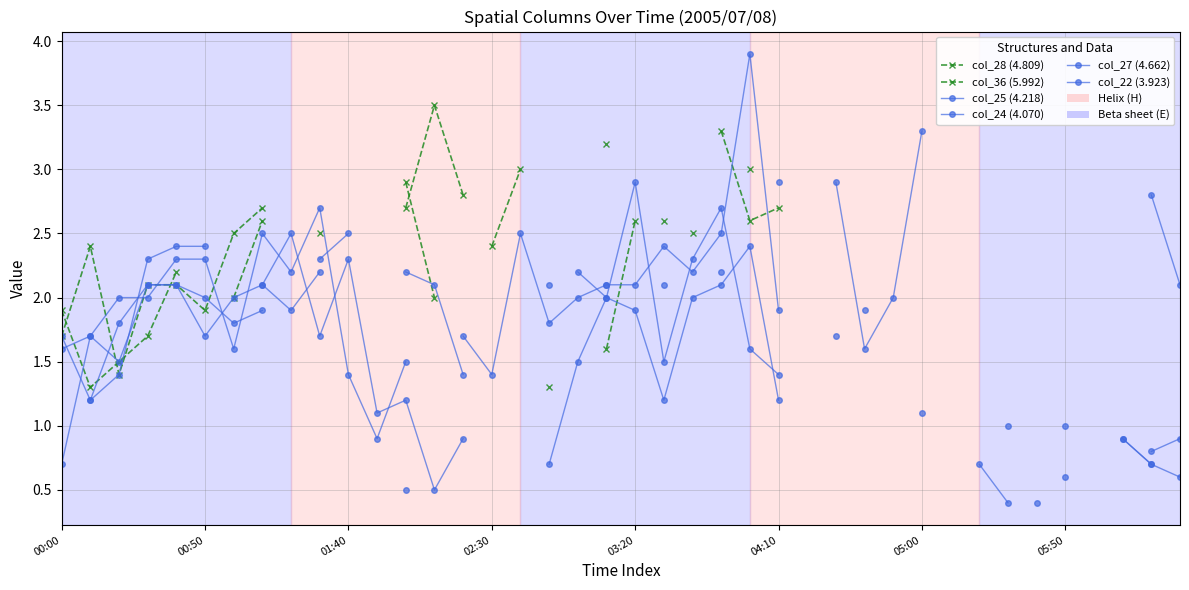

How many times do col_36 (5.992) and col_25 (4.218) cross each other?

5